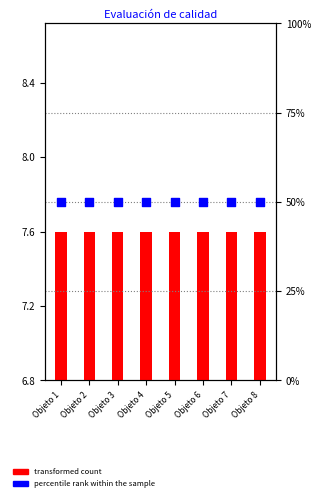

Which series reaches the maximum Y coordinate?

percentile rank within the sample